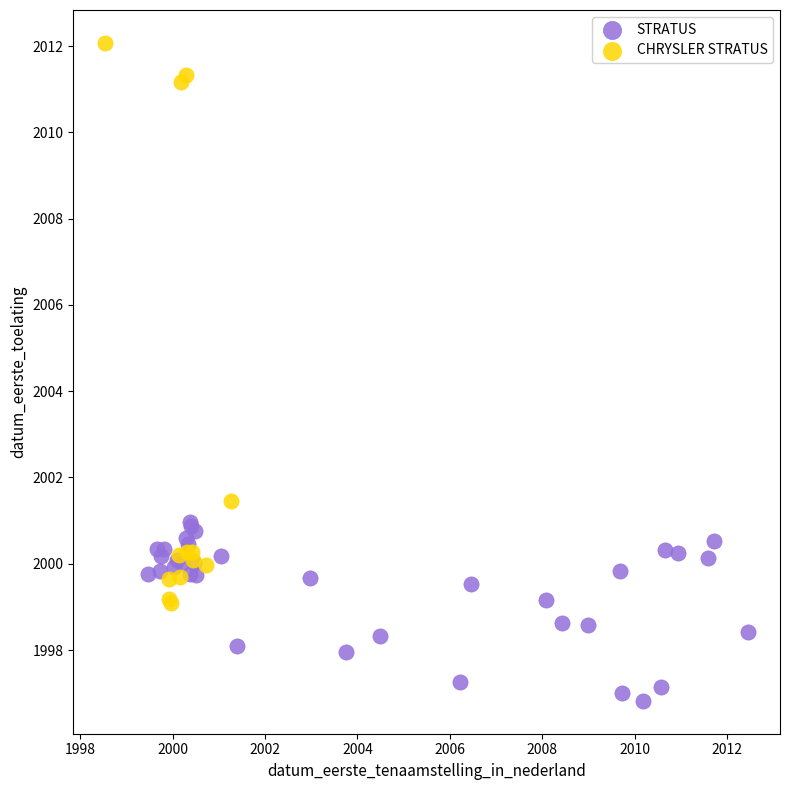

Which series contains the highest Y value?

CHRYSLER STRATUS